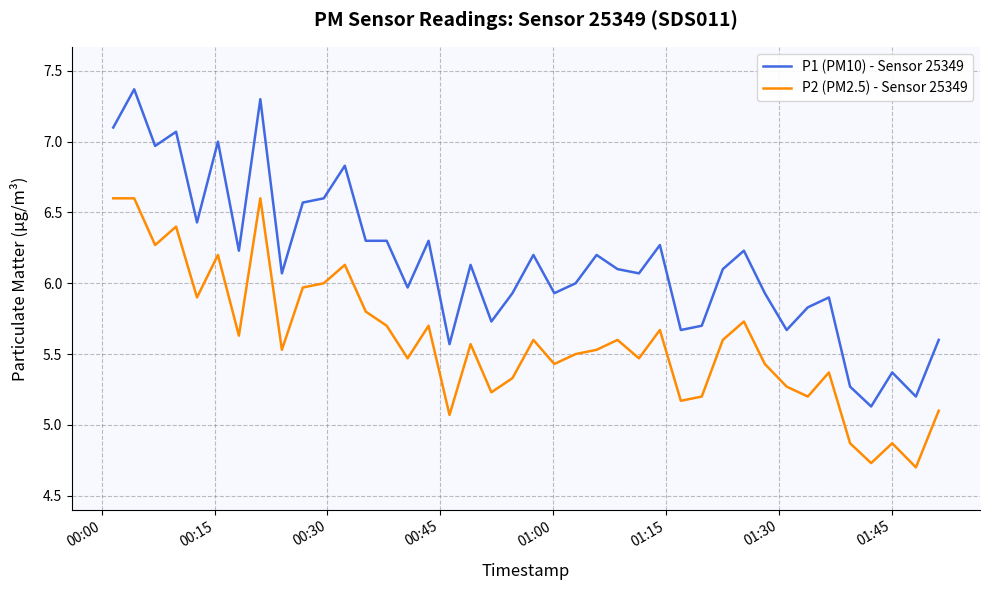

List the series in order of their peak value, highest first.

P1 (PM10) - Sensor 25349, P2 (PM2.5) - Sensor 25349